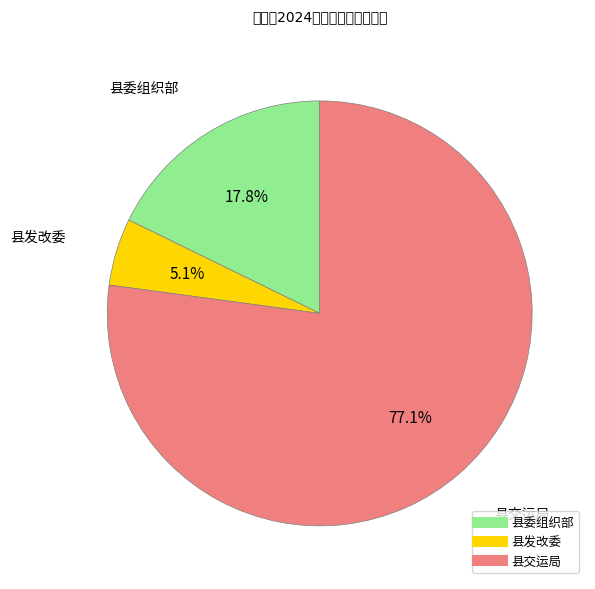

Does any single category account for the majority?

Yes